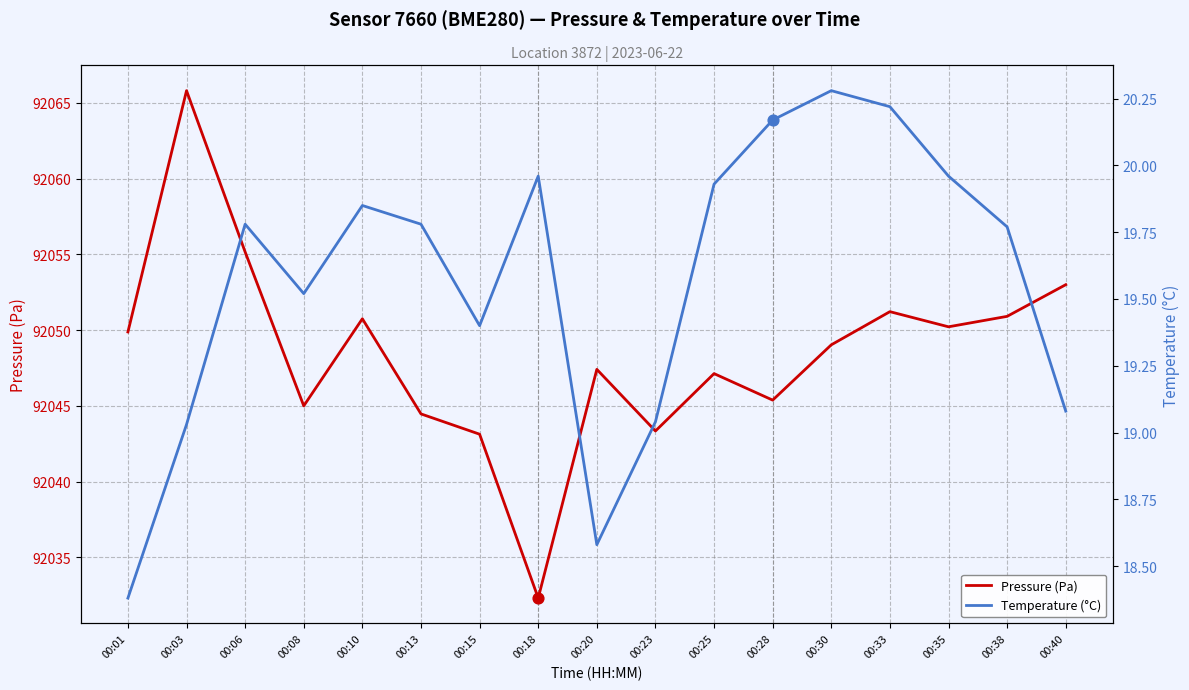

What is the total value across all series at 00:13?

92064.2